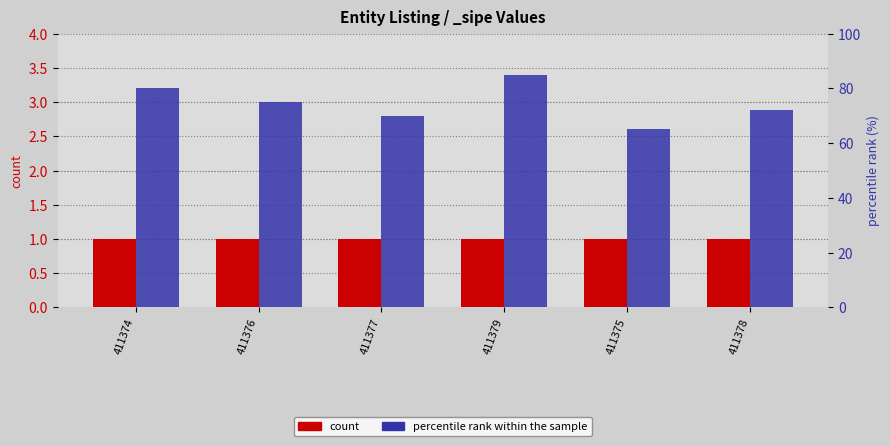

The percentile rank within the sample series shows 36 at 411379. True or false?

False